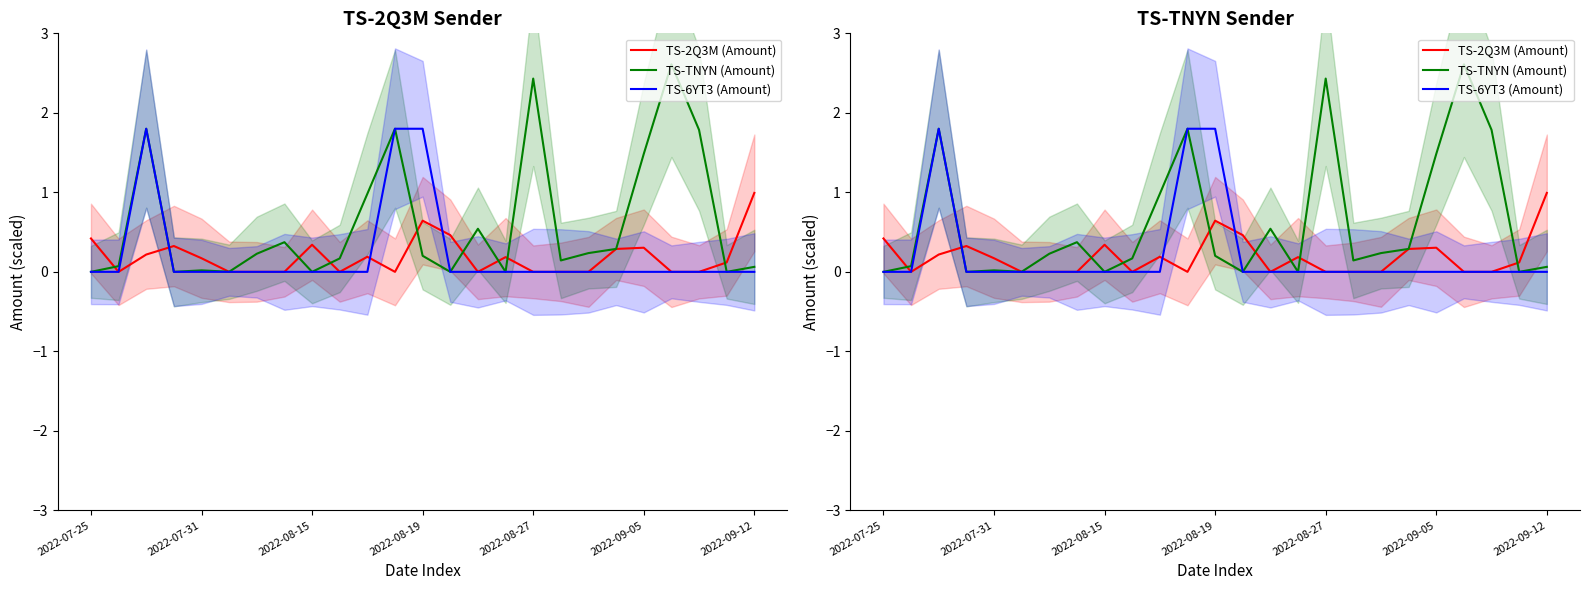

Which series has the largest total across all categories?

TS-TNYN (Amount)